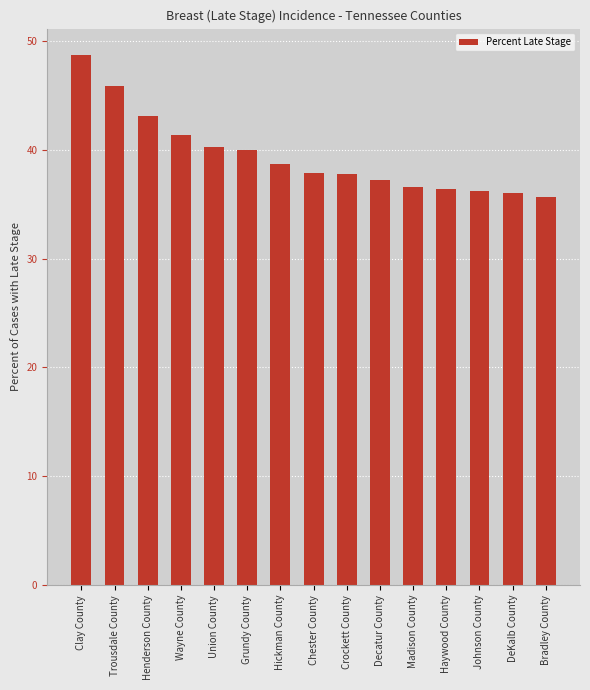

What position from the right is Henderson County?

13